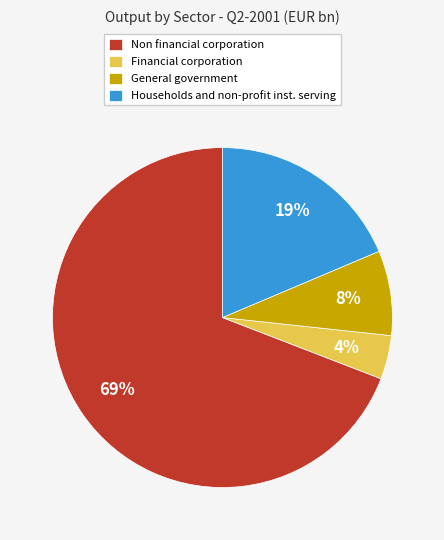

Do Non financial corporation and Financial corporation together represent more than half of the pie?

Yes